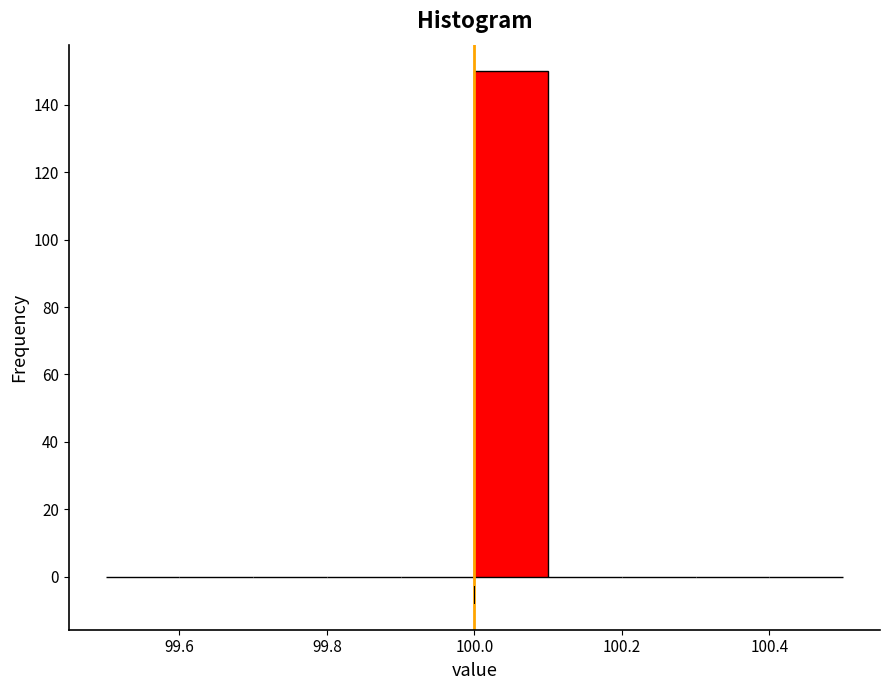

Reading left to right, transcribe this chart: for each bar, give the range it covers on the x-axis and its height. The values are not printed on the chart, so give them approximately, as read against the axis.

99.5 to 99.6: 0
99.6 to 99.7: 0
99.7 to 99.8: 0
99.8 to 99.9: 0
99.9 to 100.0: 0
100.0 to 100.1: 150
100.1 to 100.2: 0
100.2 to 100.3: 0
100.3 to 100.4: 0
100.4 to 100.5: 0